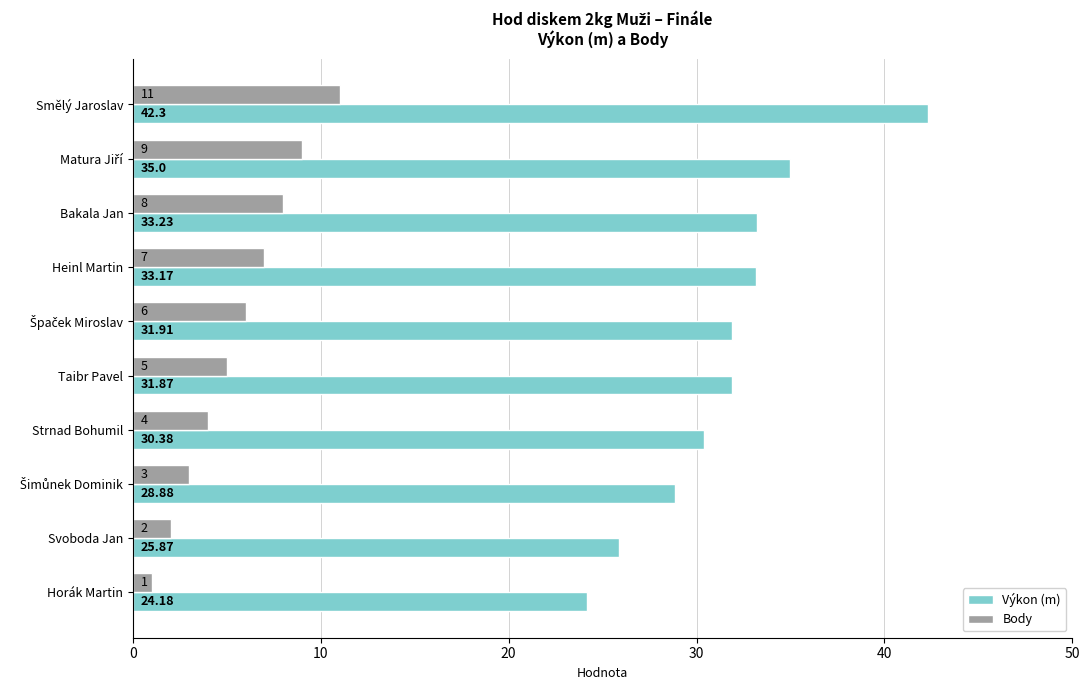

What is the sum of the Body values at Smělý Jaroslav and Taibr Pavel?

16.0